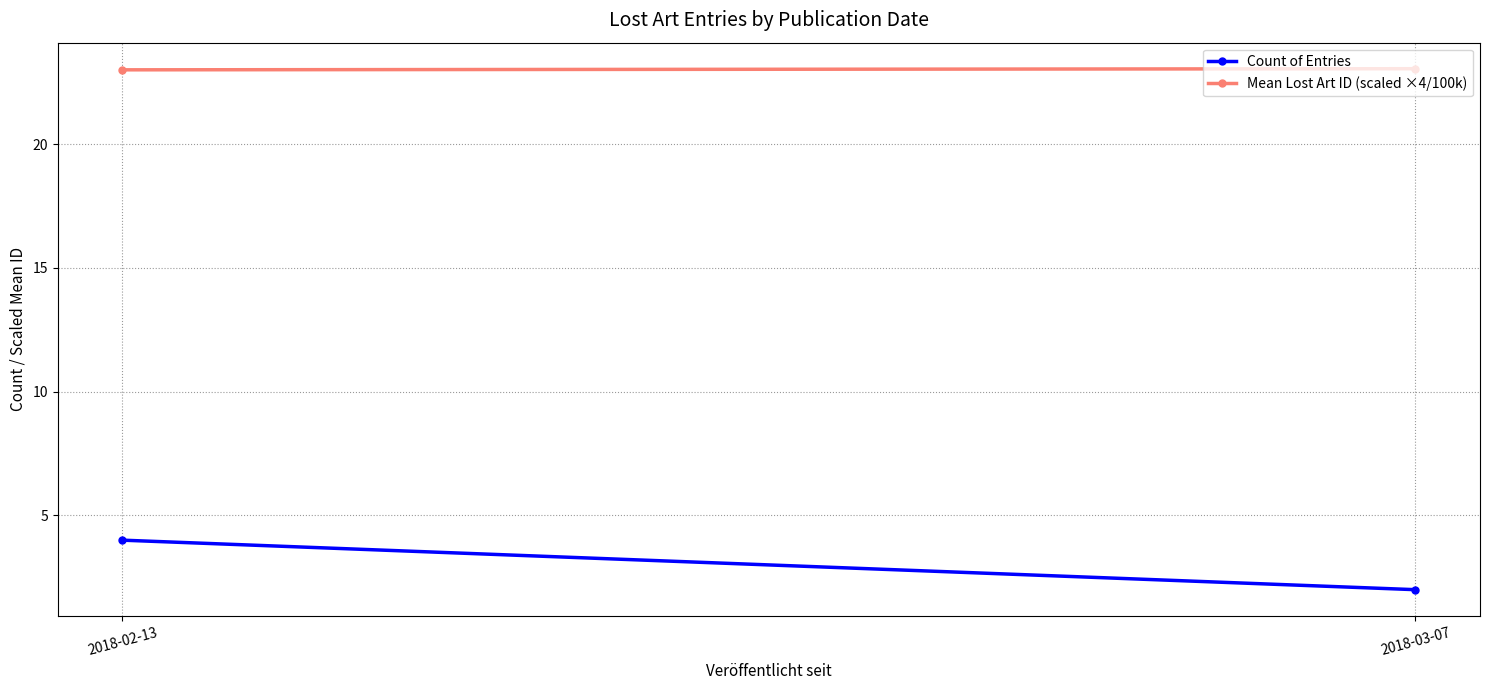

How many lines are shown in the chart?

2